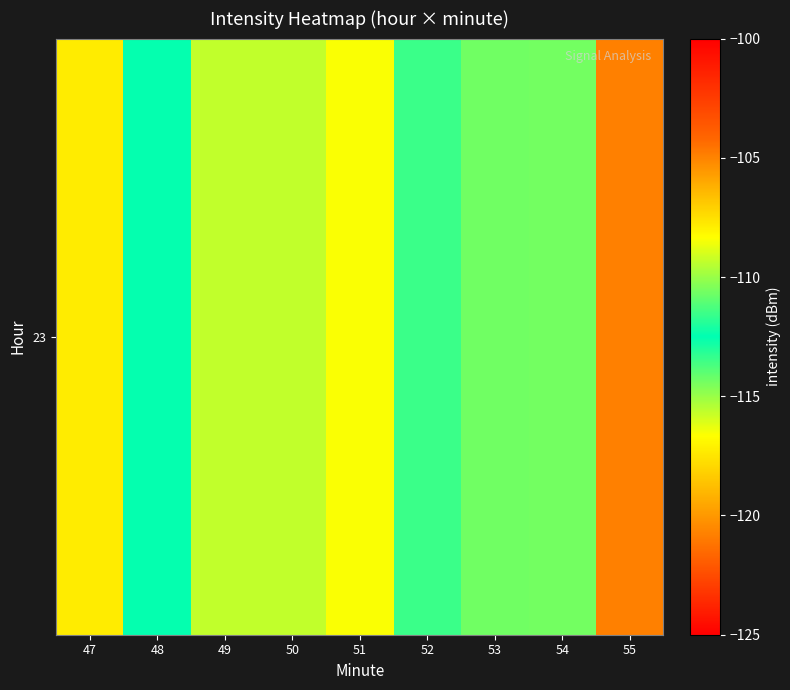

What is the change in value from 49 to 54?

-1.2